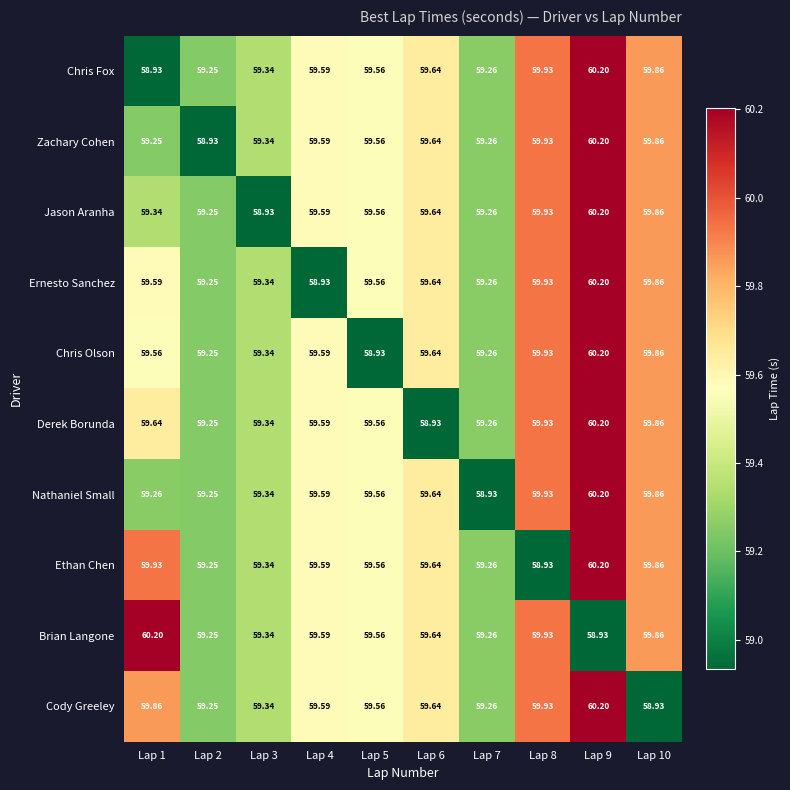

Between Lap 2 and Lap 5, which series saw the biggest shift?

Zachary Cohen